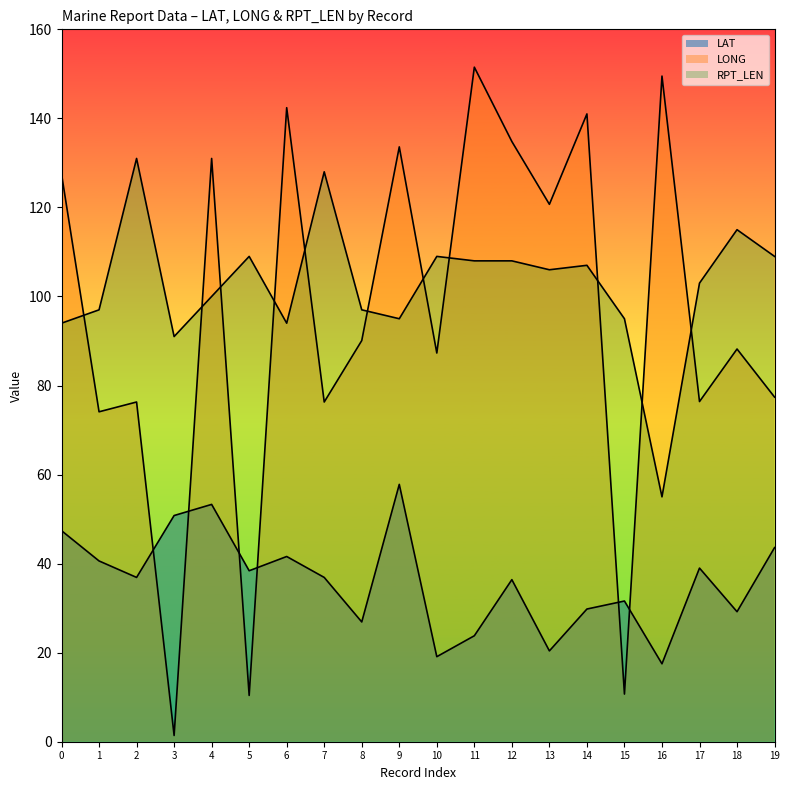

What are all the series names shown in the legend?

LAT, LONG, RPT_LEN